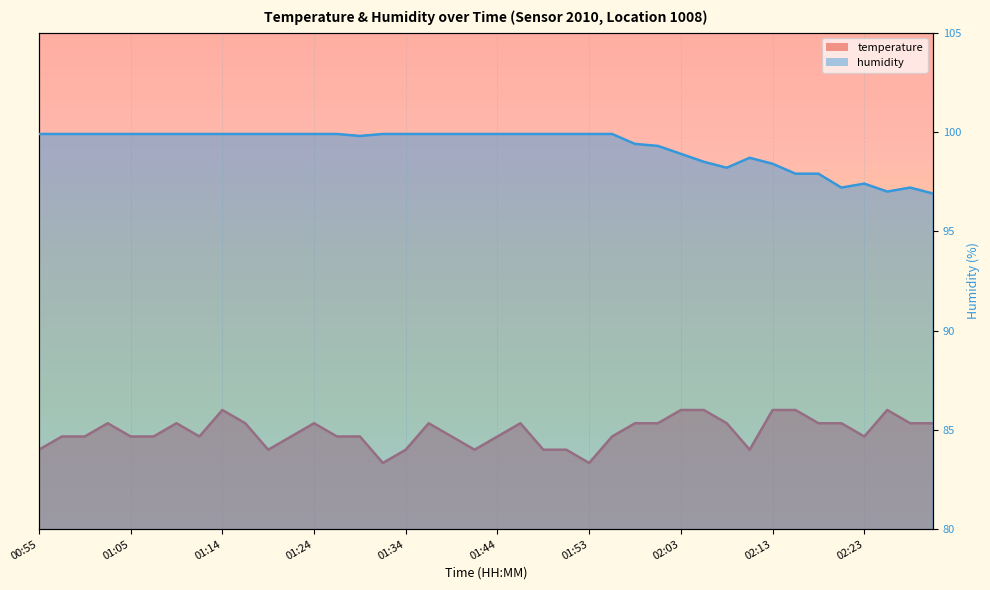

Reading left to right, extract all data points from this chart.

temperature: 16.0	18.7	18.7	21.3	18.7	18.7	21.3	18.7	24.0	21.3	16.0	18.7	21.3	18.7	18.7	13.3	16.0	21.3	18.7	16.0	18.7	21.3	16.0	16.0	13.3	18.7	21.3	21.3	24.0	24.0	21.3	16.0	24.0	24.0	21.3	21.3	18.7	24.0	21.3	21.3
humidity: 99.9	99.9	99.9	99.9	99.9	99.9	99.9	99.9	99.9	99.9	99.9	99.9	99.9	99.9	99.8	99.9	99.9	99.9	99.9	99.9	99.9	99.9	99.9	99.9	99.9	99.9	99.4	99.3	98.9	98.5	98.2	98.7	98.4	97.9	97.9	97.2	97.4	97.0	97.2	96.9